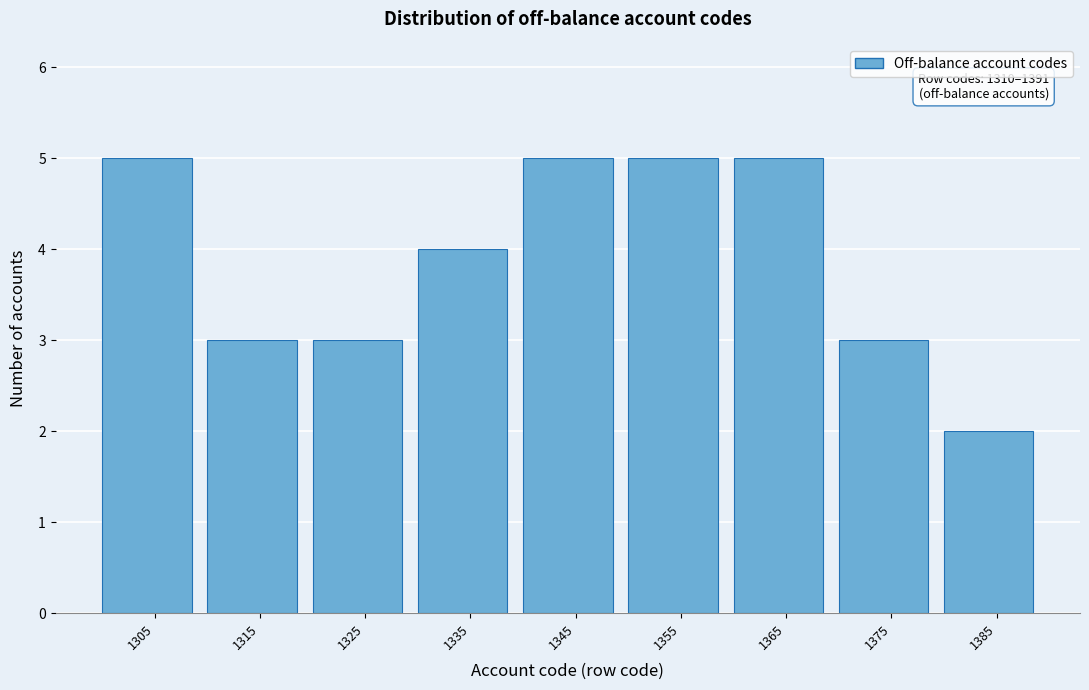

Reading left to right, what are all the values shown in this chart?

1305=5	1315=3	1325=3	1335=4	1345=5	1355=5	1365=5	1375=3	1385=2